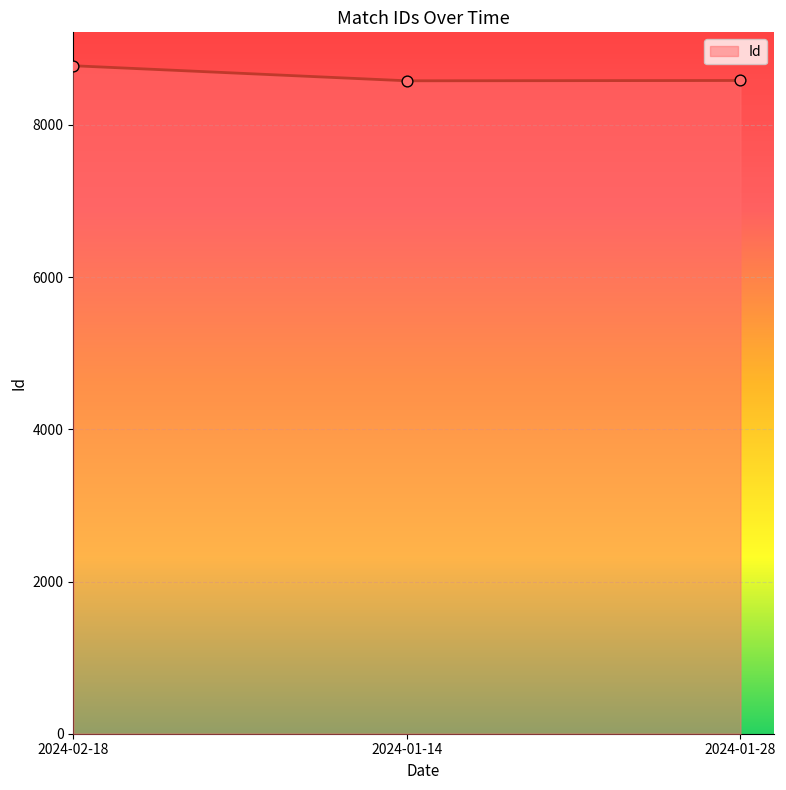

What is the change in value from 2024-02-18 to 2024-01-28?

-194